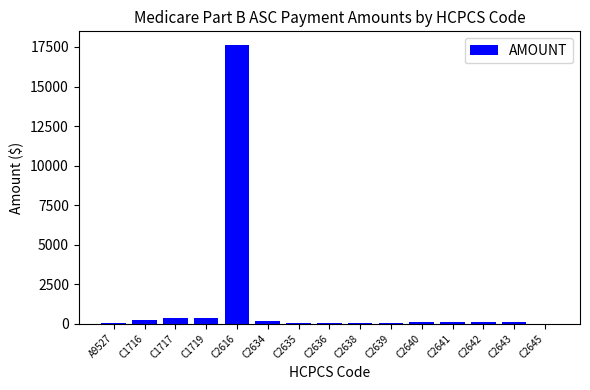

Are the bars grouped side by side (vs. stacked)?

No